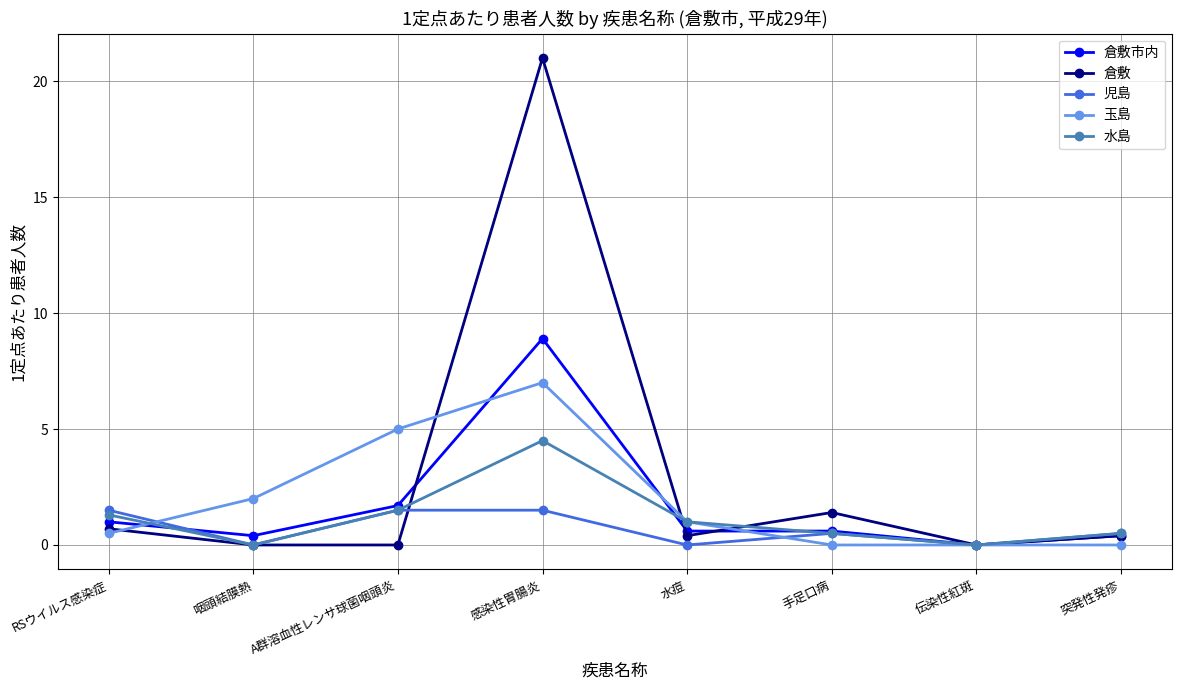

What is the label of the 1st point from the left?

RSウイルス感染症